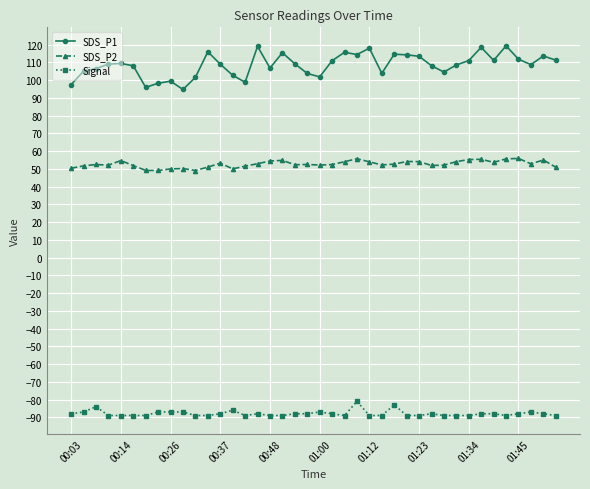

Which series has the widest spread of values?

SDS_P1